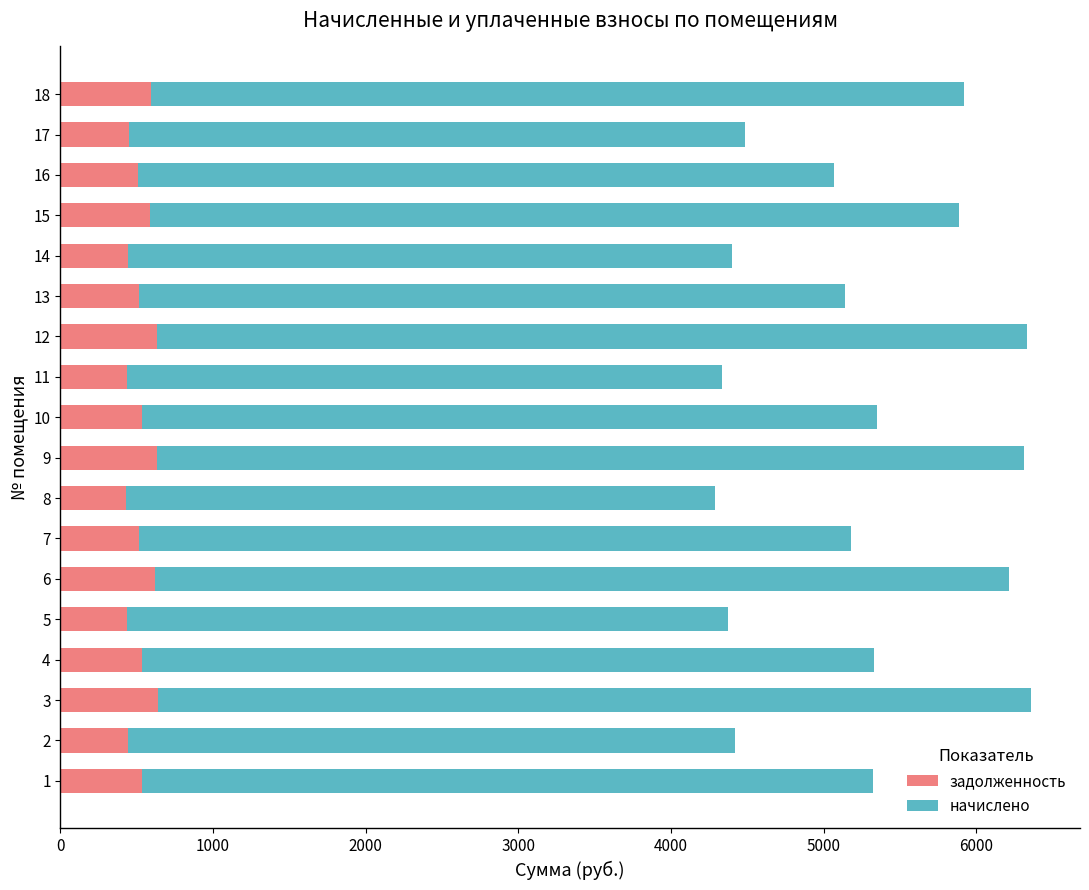

What is the total value across all series at 10?

5347.5